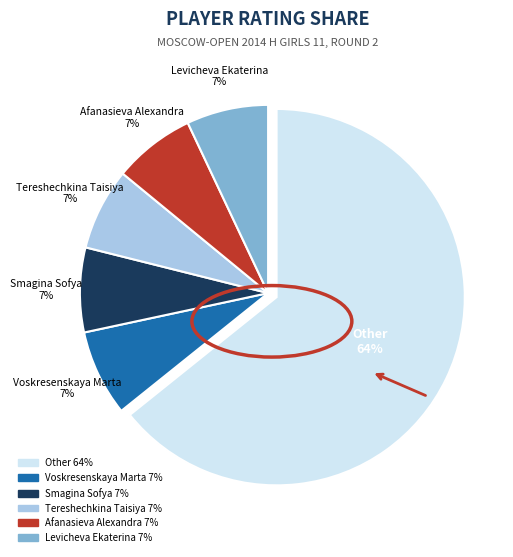

To the nearest percent, what is the average slice percentage?

17%